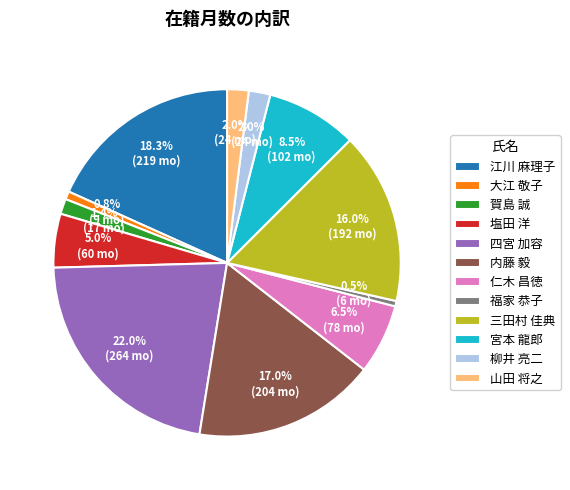

Which category has the biggest portion of the pie?

四宮 加容